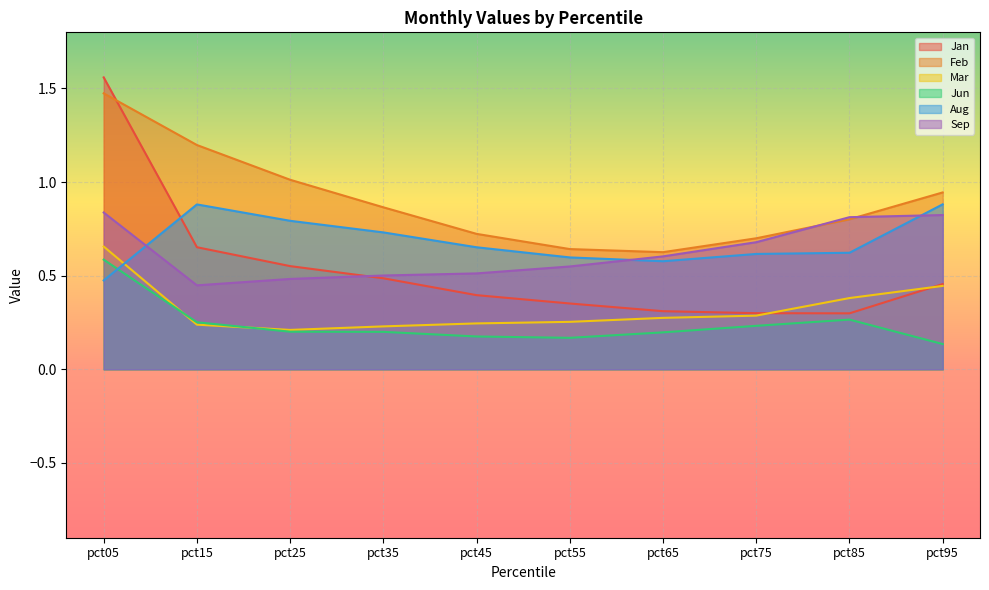

What is the average value of the Sep series?

0.6